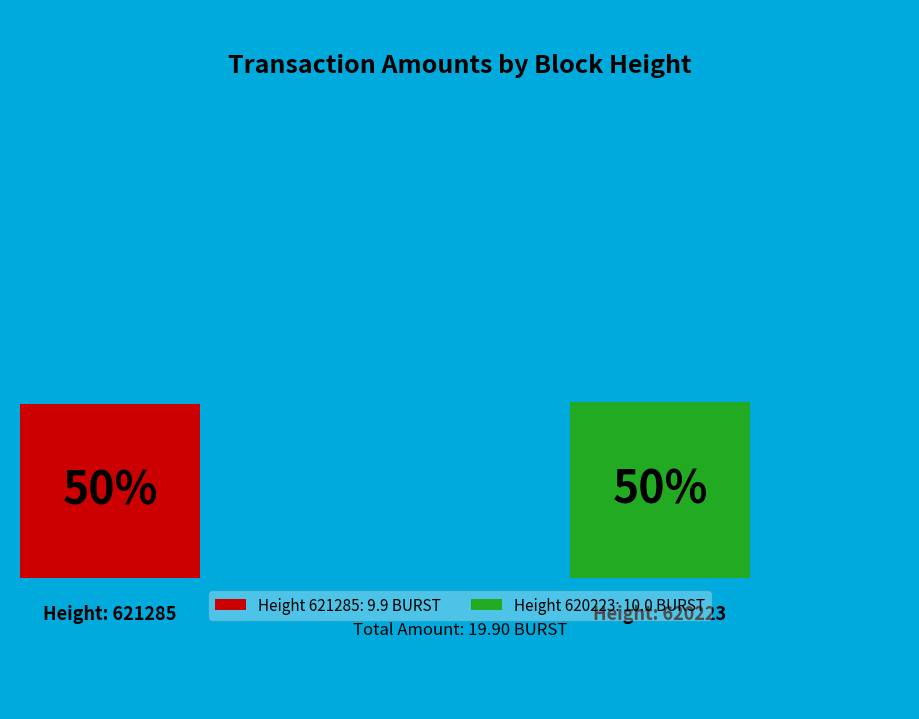

Which has a higher value, 621285 or 620223?

620223